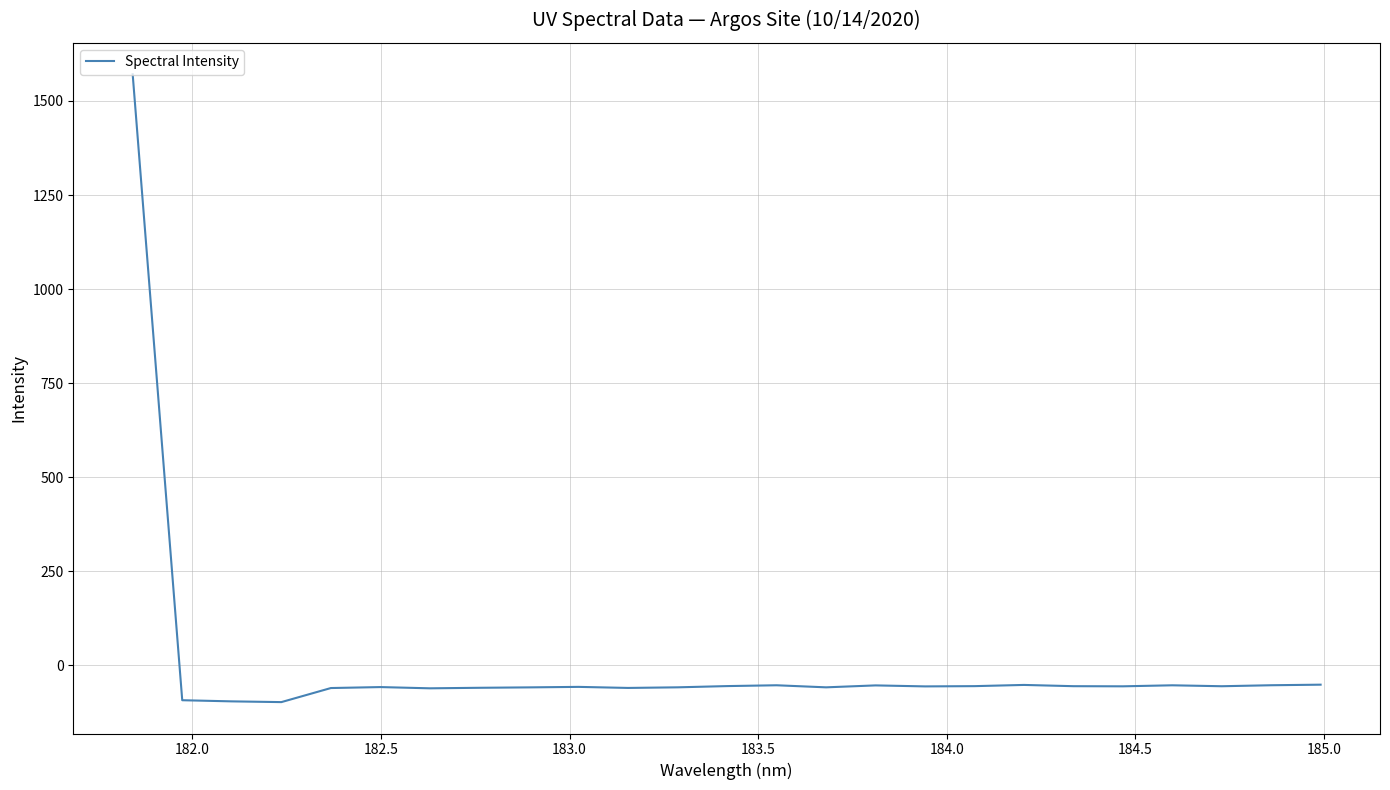

What is the difference between the maximum and minimum values?

1669.3